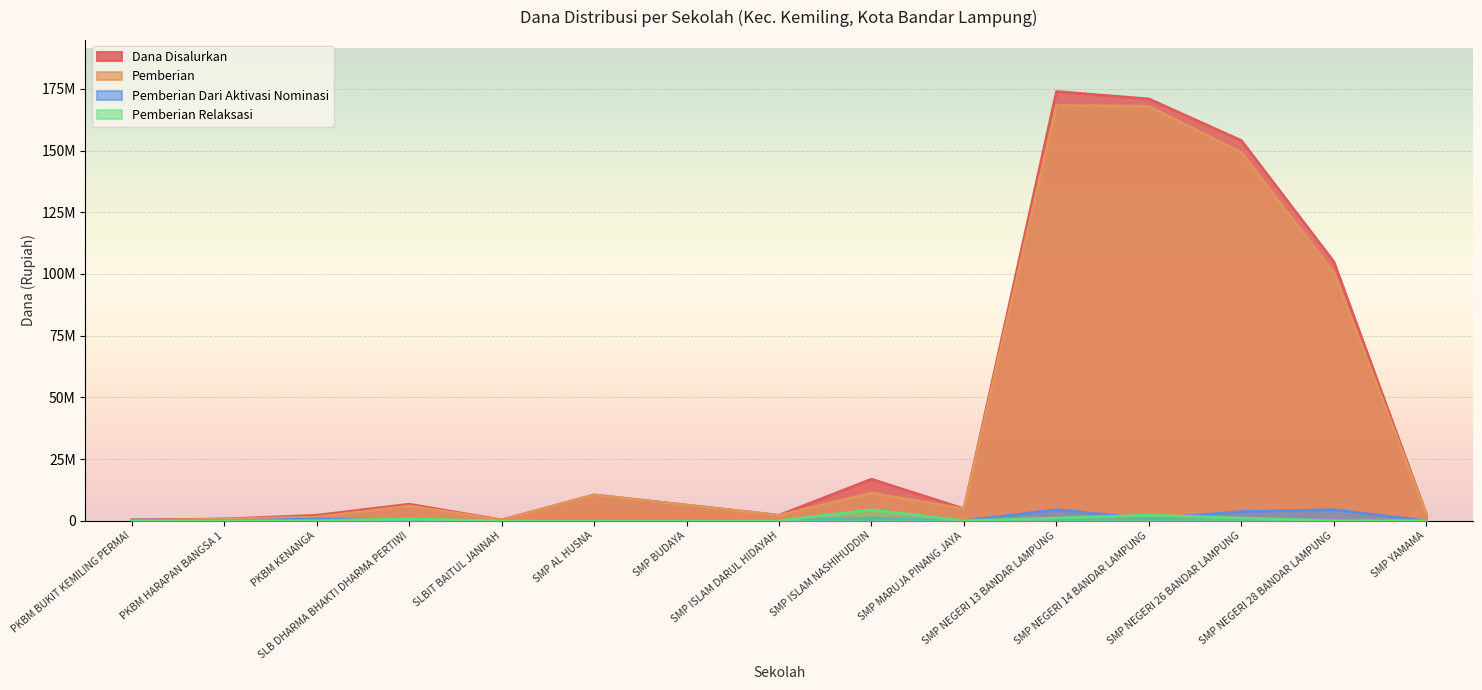

How many lines are shown in the chart?

4